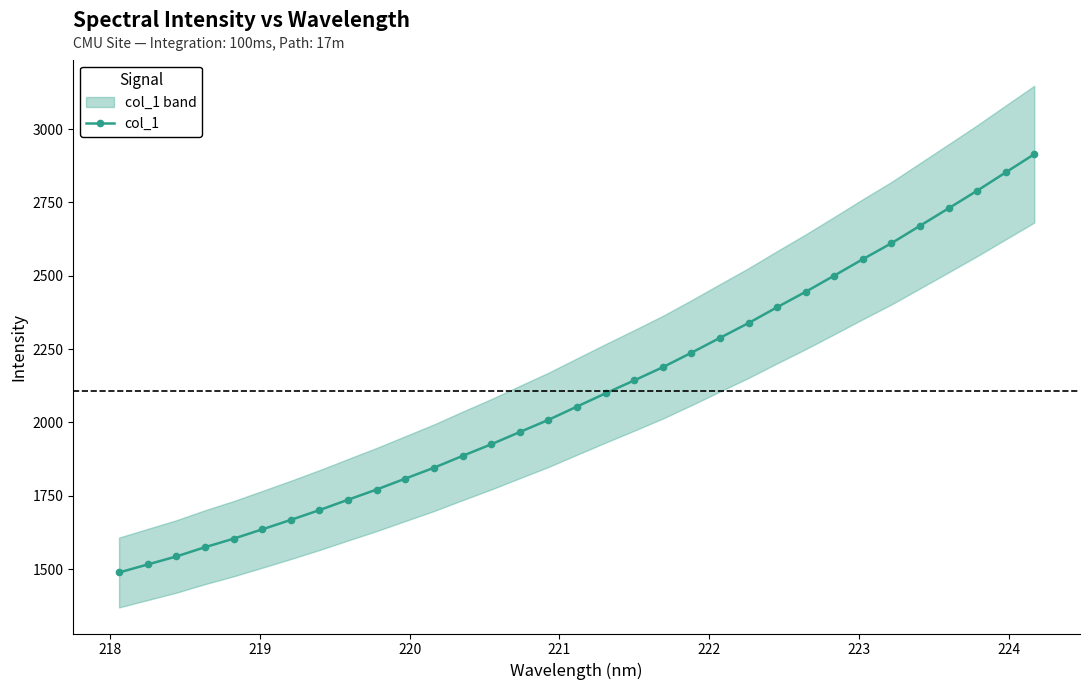

What is the value of the col_1 point at the 1st from the left?

1488.5